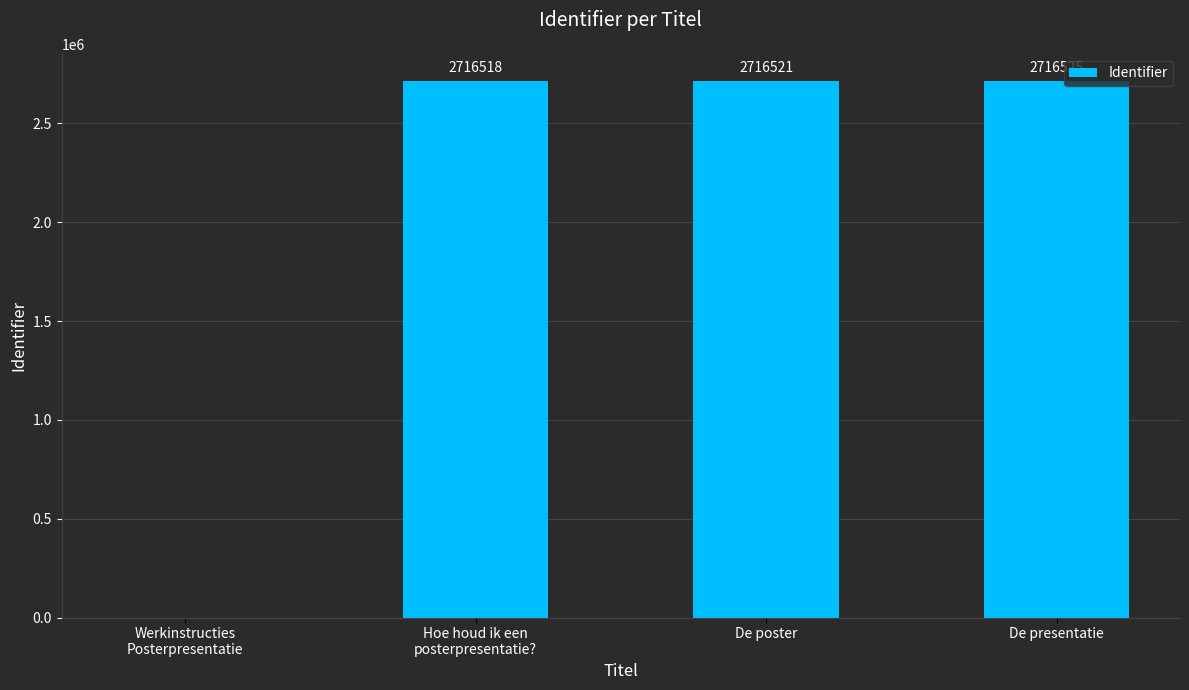

What is the change in value from De poster to De presentatie?

+4